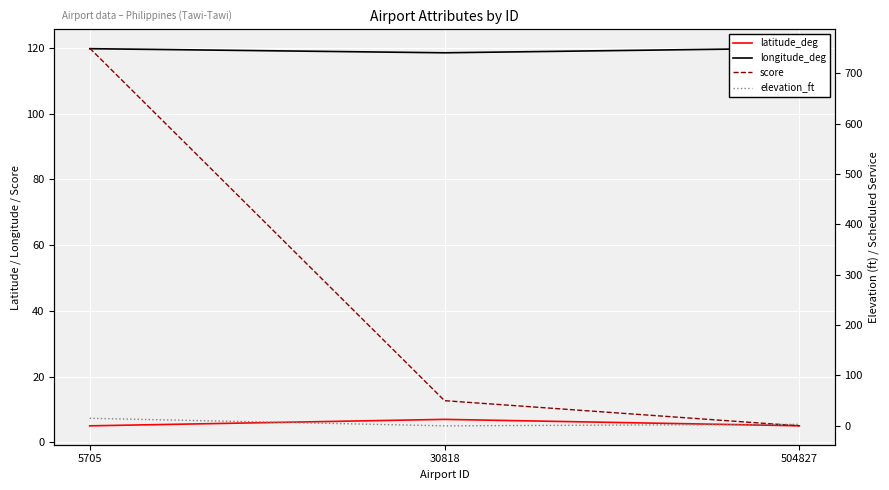

The longitude_deg series shows 119.7 at 5705. True or false?

True